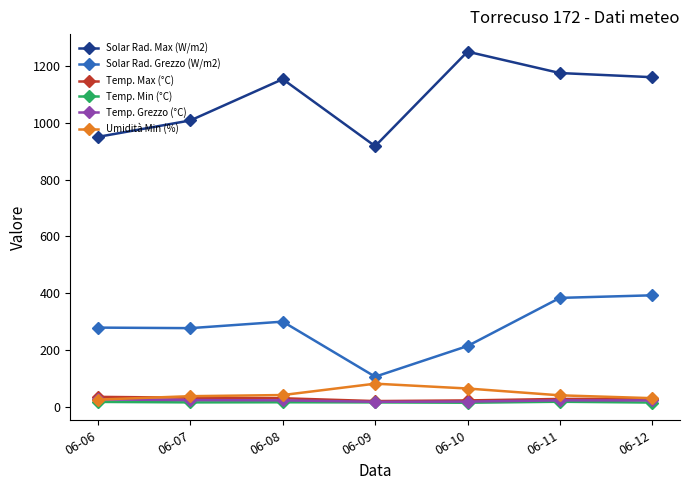

The value of Solar Rad. Max (W/m2) at 06-06 is 516.8. True or false?

False